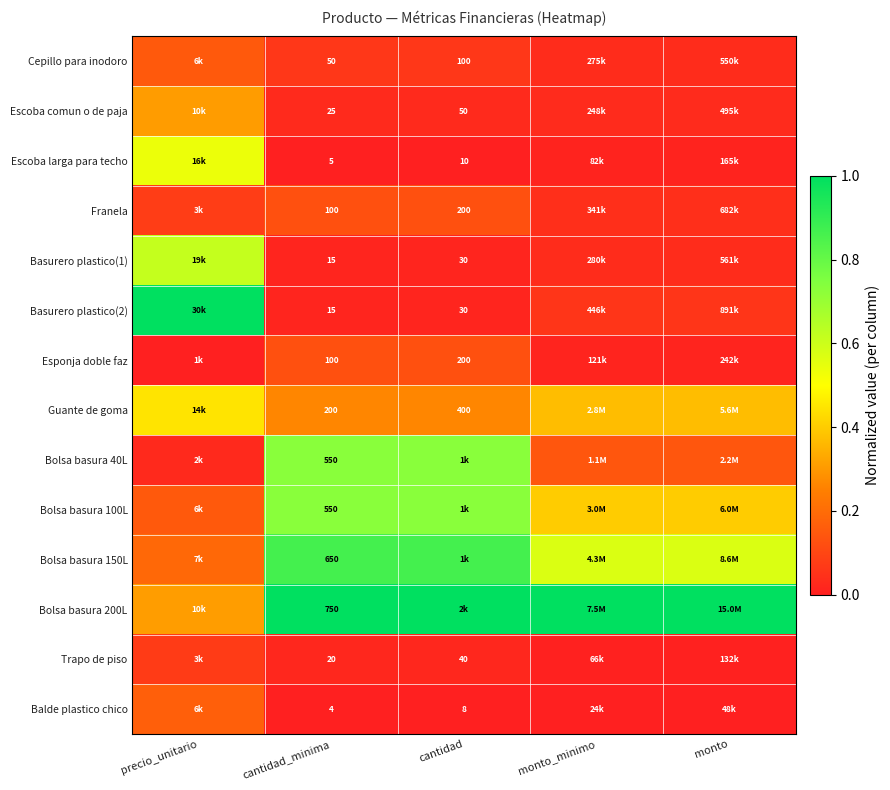

Is the value of Bolsa basura 200L at cantidad_minima greater than the value of Guante de goma at cantidad_minima?

Yes